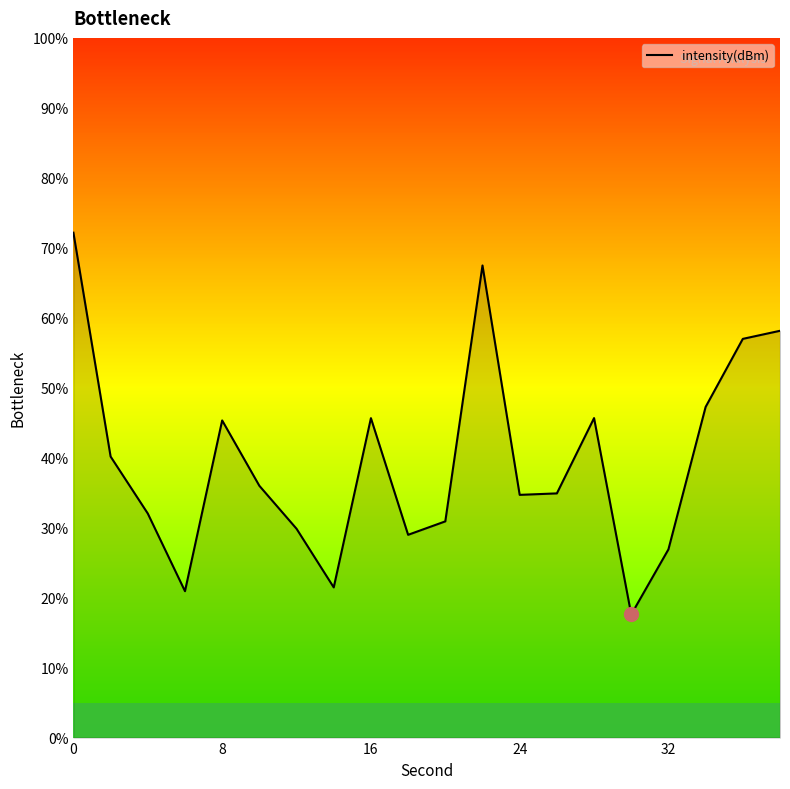

What is the smallest value displayed?

17.6